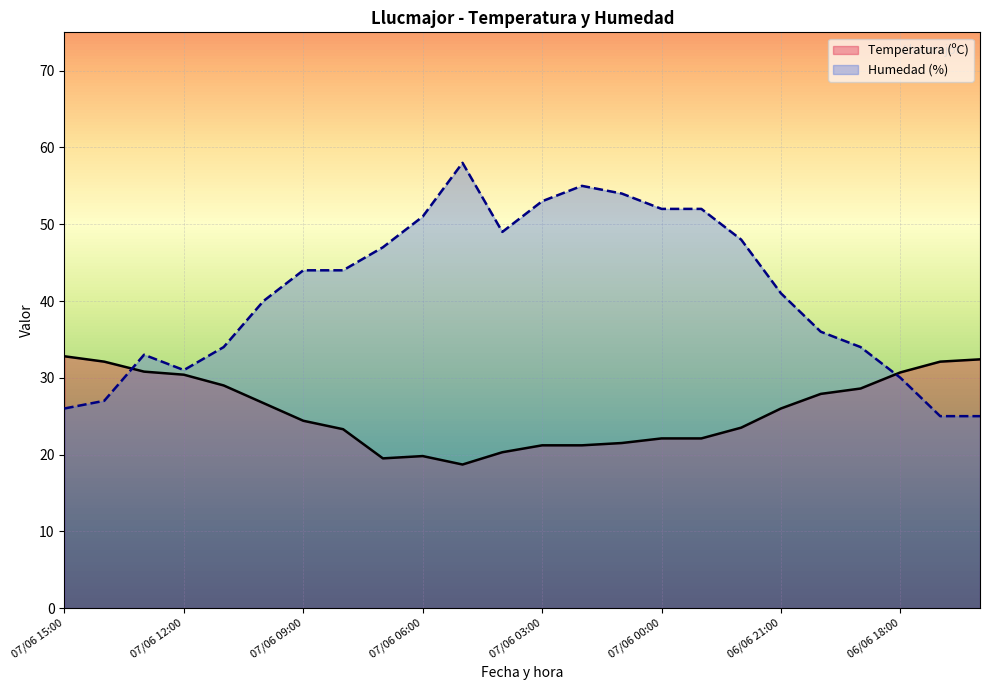

Which series has the largest total across all categories?

Humedad (%)